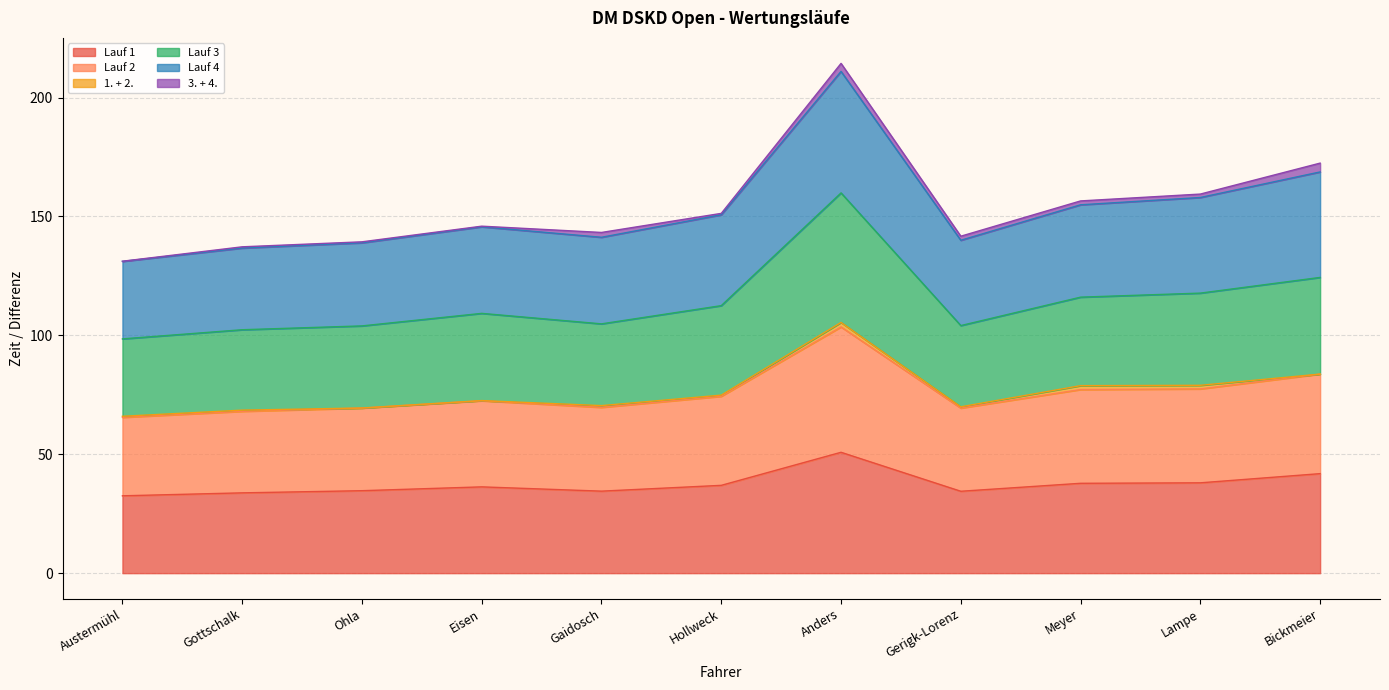

What is the total value across all series at Anders?

214.4